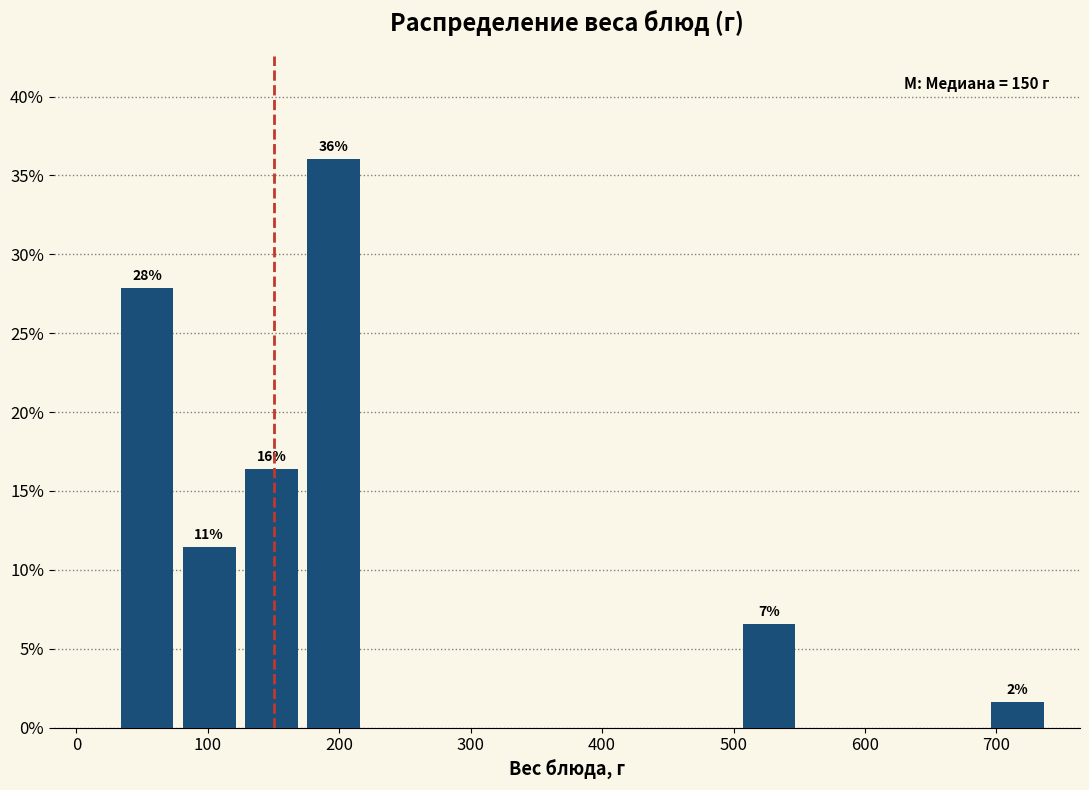

Over which range of the x-axis is the bar tallest?

170 to 220